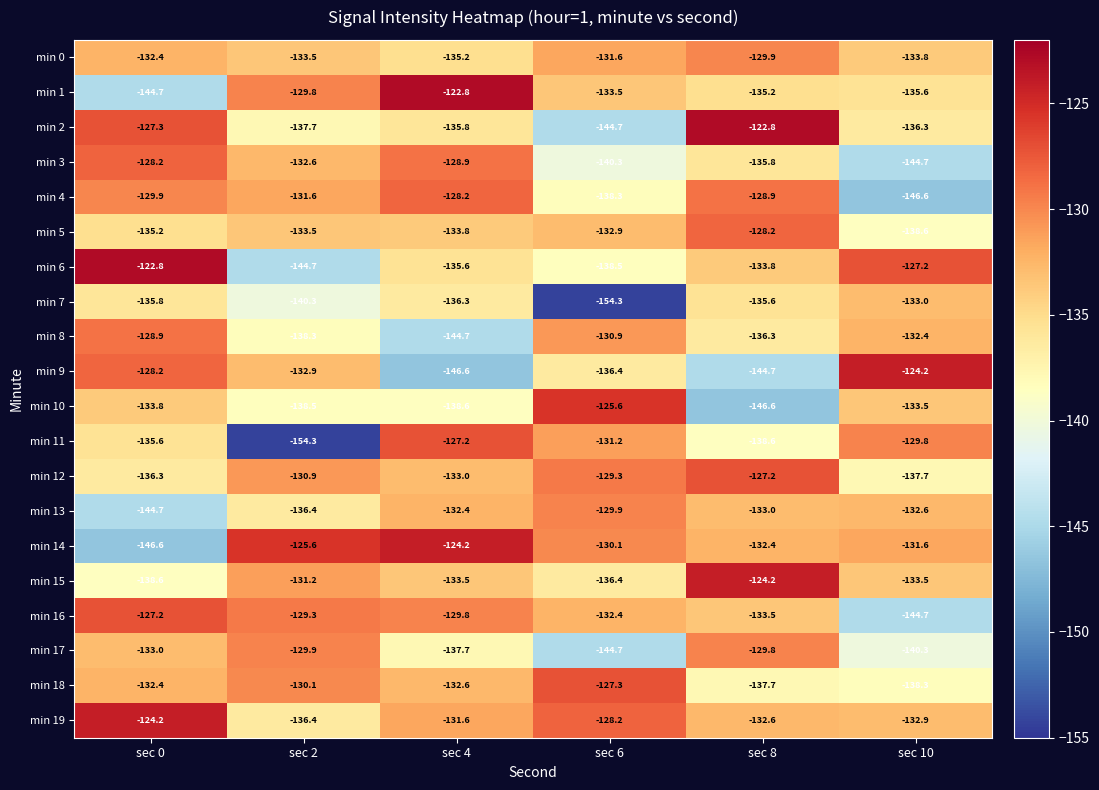

What is the lowest value of the min 19 series?

-136.4